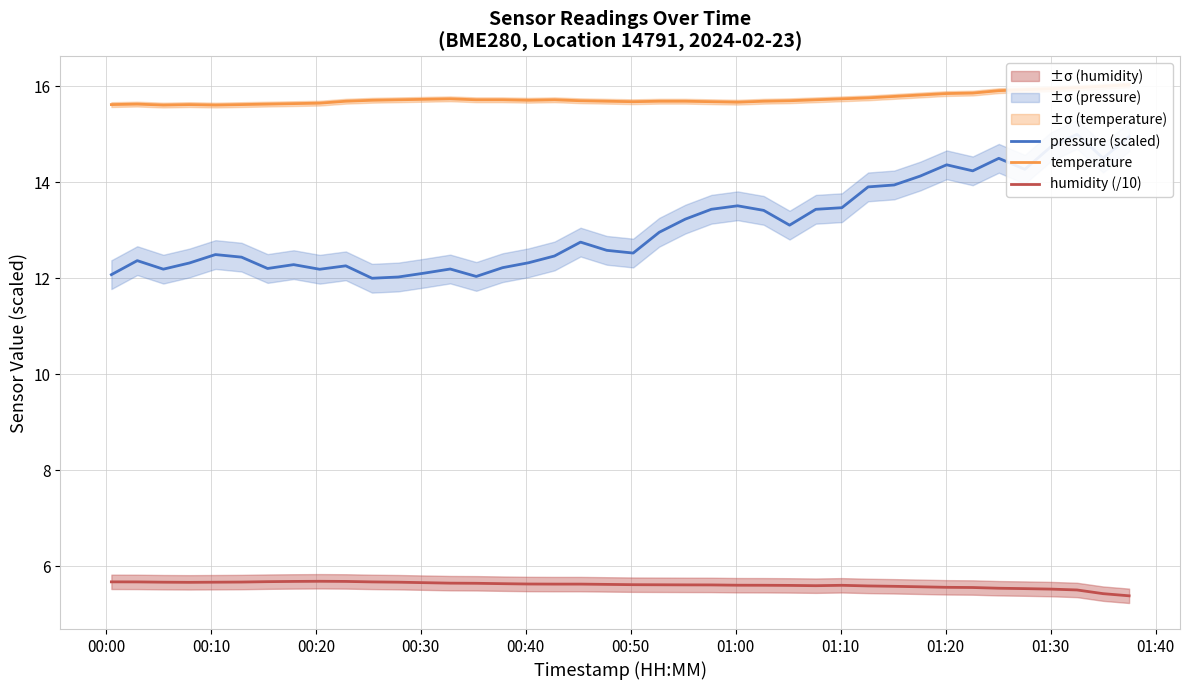

Between 01:40 and 01:10, which is larger?

01:10